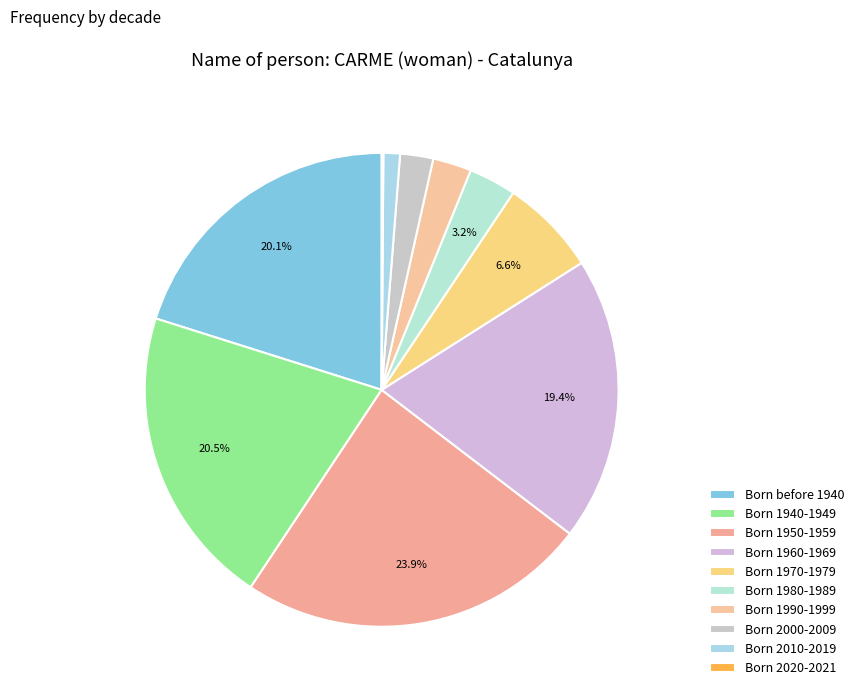

To the nearest percent, what is the combined percentage of Born 1940-1949 and Born 1980-1989?

24%